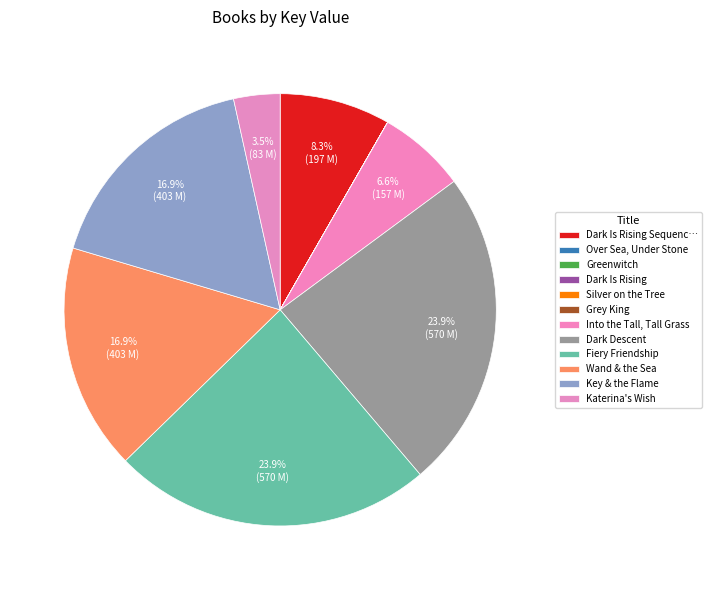

True or false: Grey King accounts for 6% of the total.

False